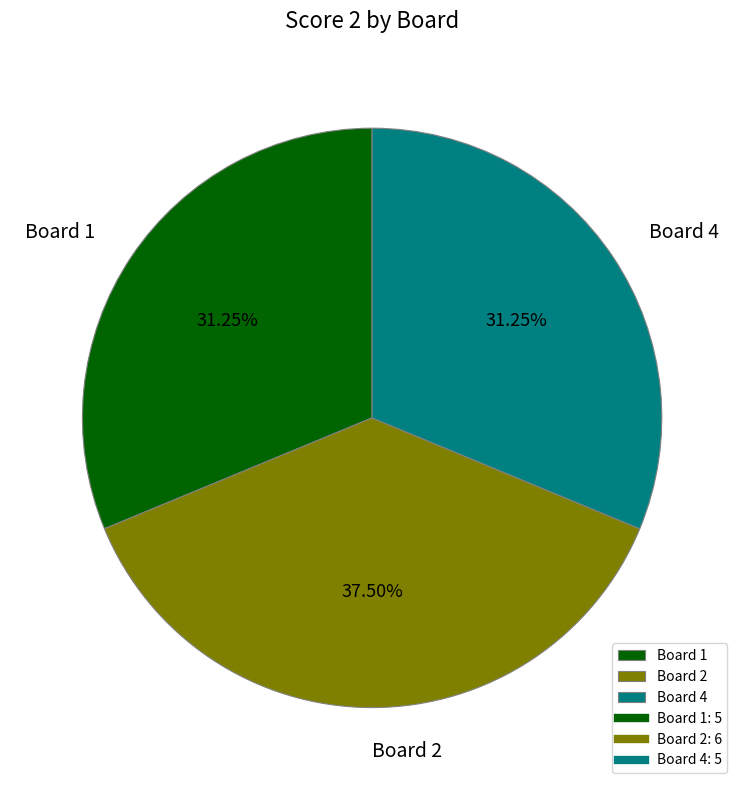

Count the number of slices in the pie.

3